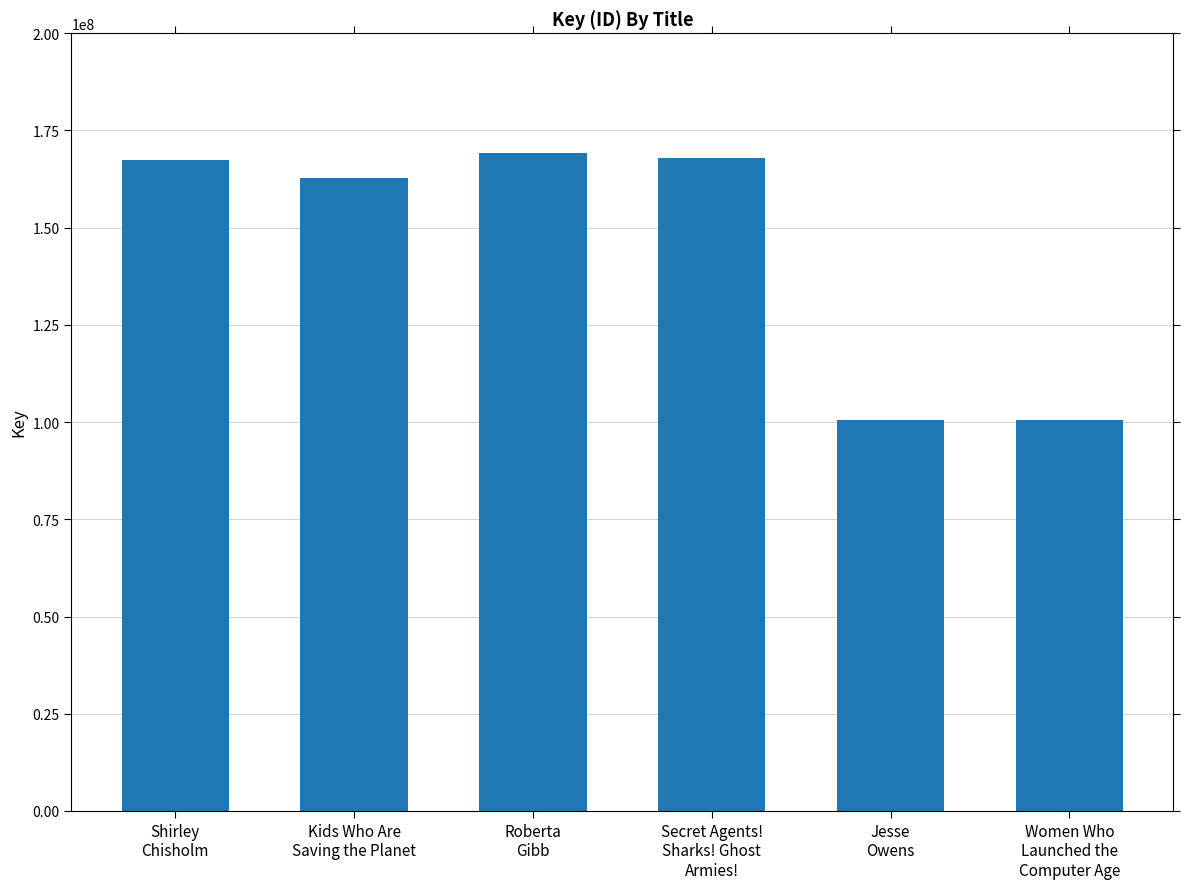

Does the chart contain any negative values?

No